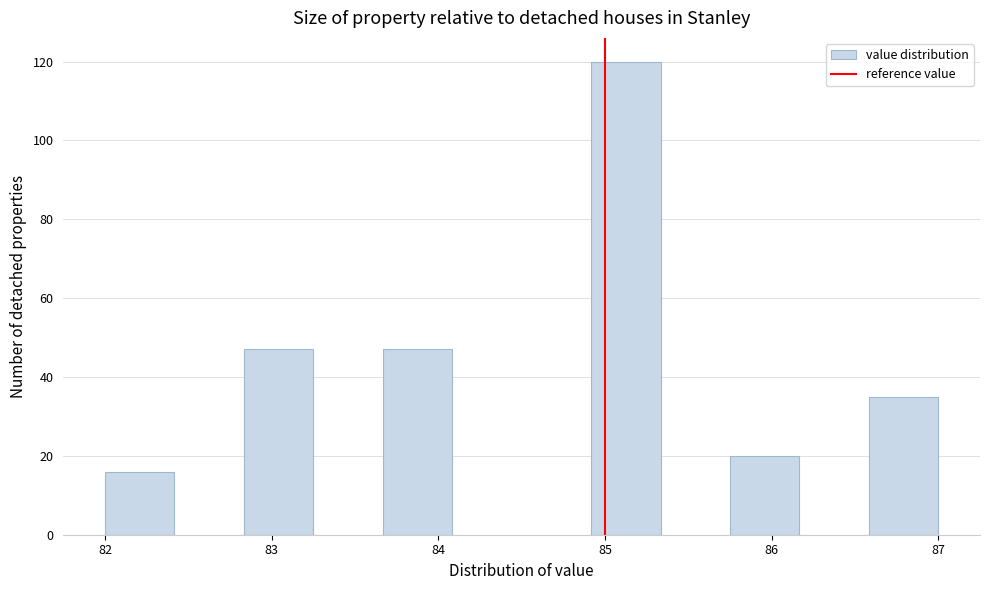

Reading left to right, transcribe this chart: for each bar, give the range it covers on the x-axis and its height. Neither the bar edges nor the heights are printed on the chart, so give them approximately, as read against the axes.

82.0 to 82.4: 16
82.4 to 82.8: 0
82.8 to 83.3: 48
83.3 to 83.7: 0
83.7 to 84.1: 48
84.1 to 84.5: 0
84.5 to 84.9: 0
84.9 to 85.3: 120
85.3 to 85.8: 0
85.8 to 86.2: 20
86.2 to 86.6: 0
86.6 to 87.0: 36